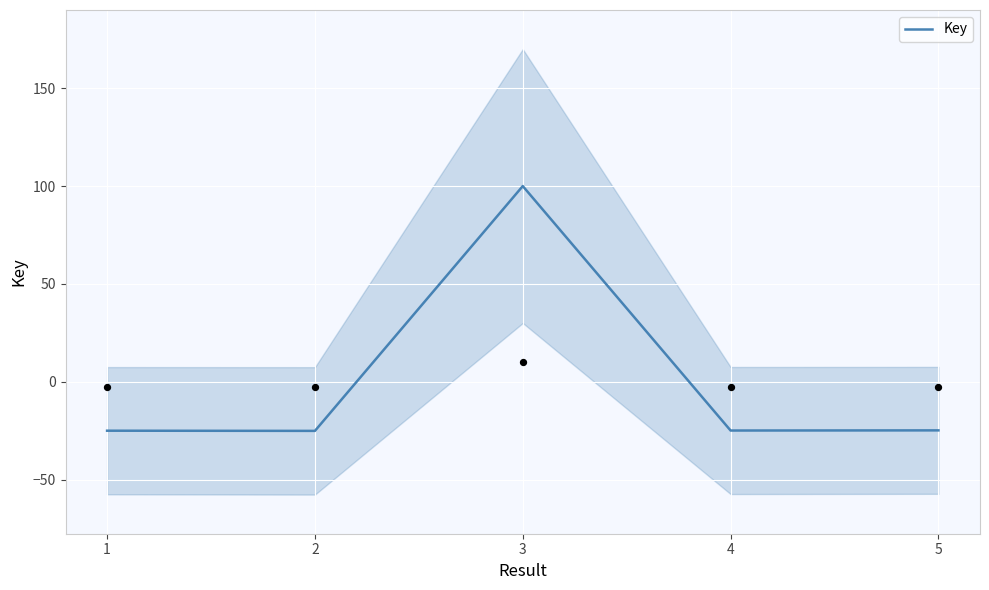

Between 4 and 3, which is larger?

3